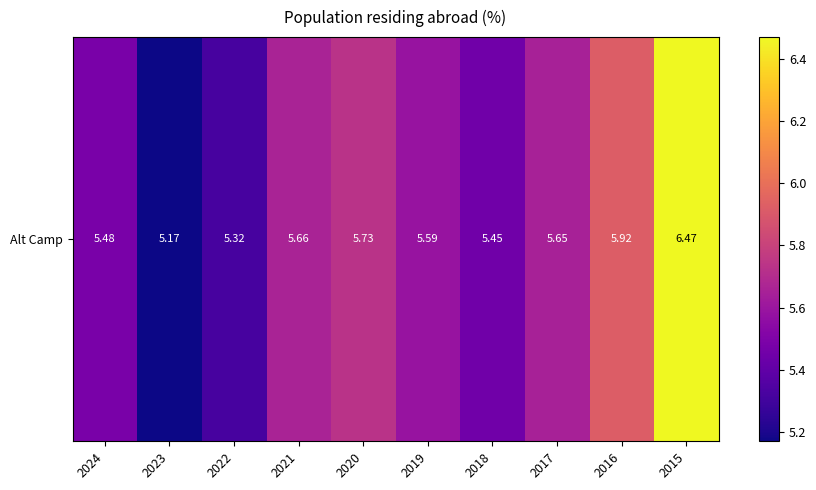

Rank the categories by value from highest to lowest.

2015, 2016, 2020, 2021, 2017, 2019, 2024, 2018, 2022, 2023